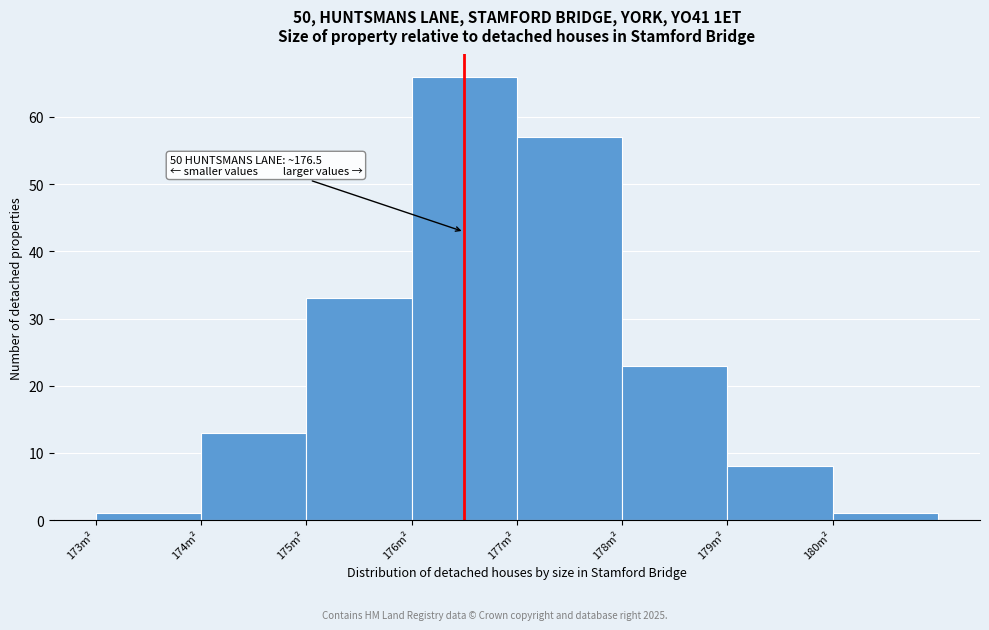

Which range on the x-axis has the tallest bar?

176 to 177